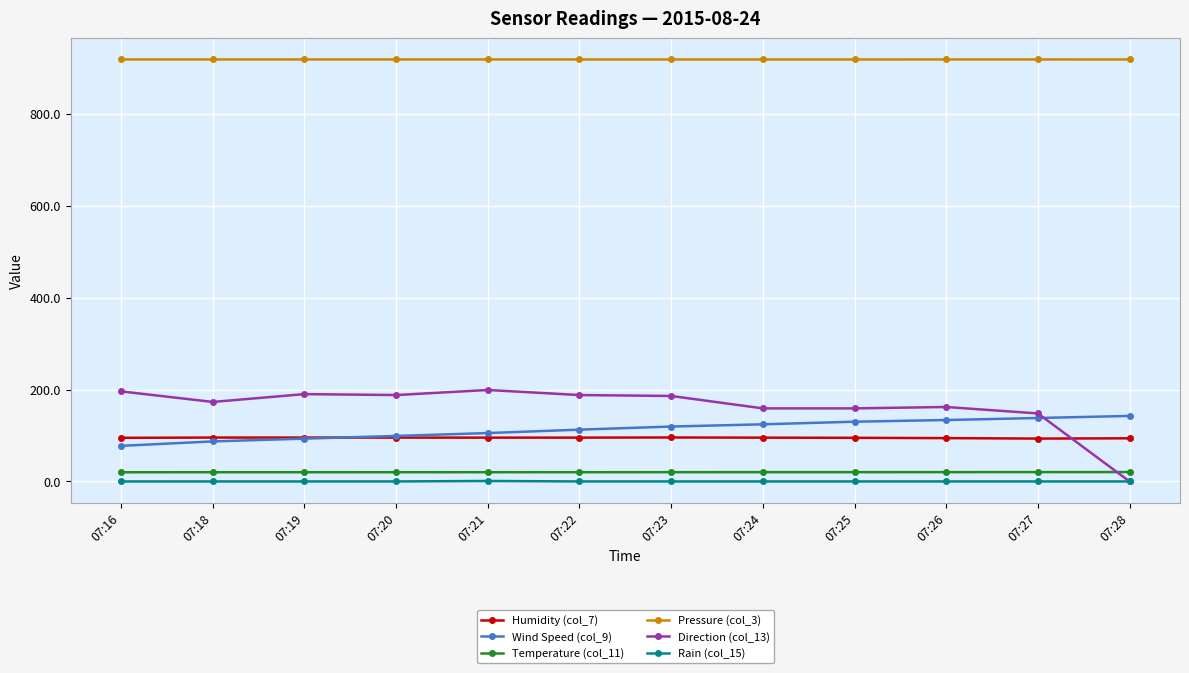

Does the chart have visible grid lines?

Yes